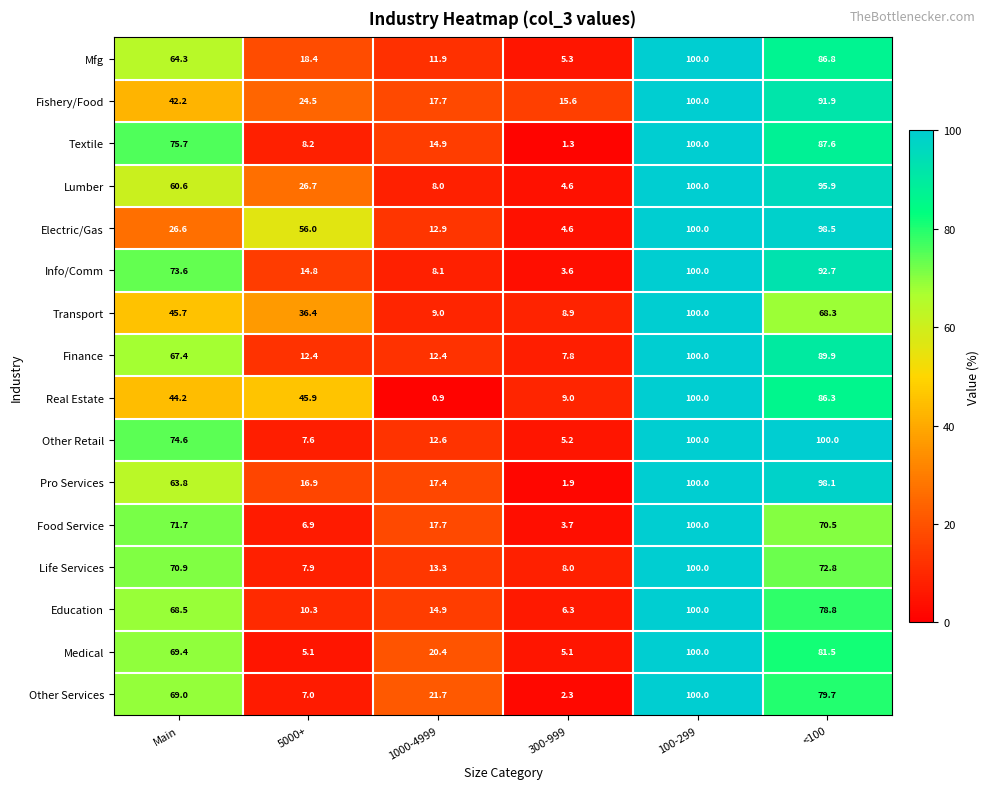

The value of Pro Services at 1000-4999 is 27.2. True or false?

False